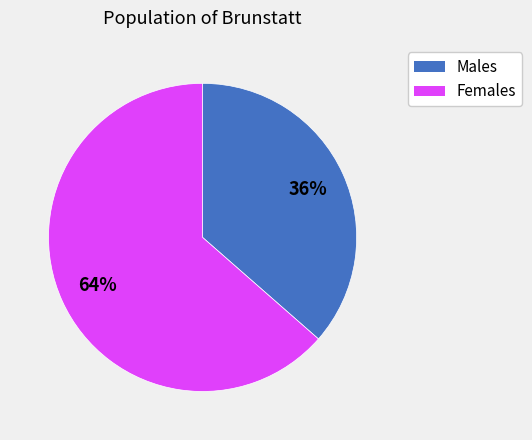

How many segments does this pie chart have?

2